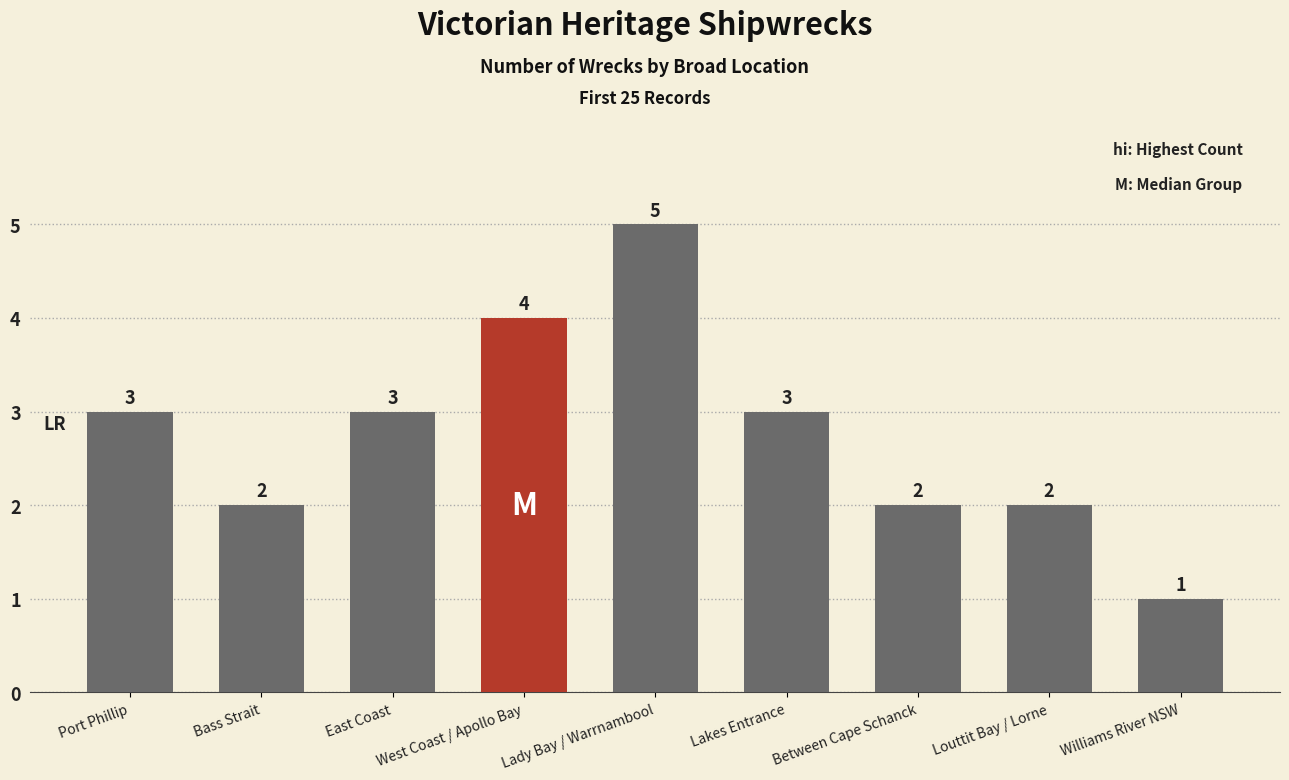

Are the bars grouped side by side (vs. stacked)?

No